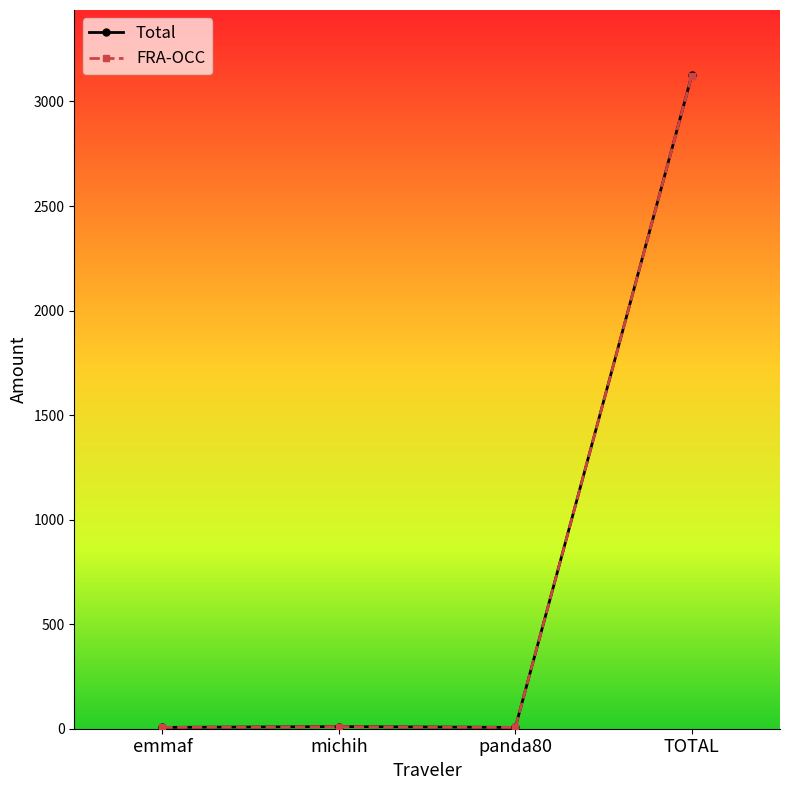

In FRA-OCC, how many points are lower than both neighbors (excluding endpoints)?

1